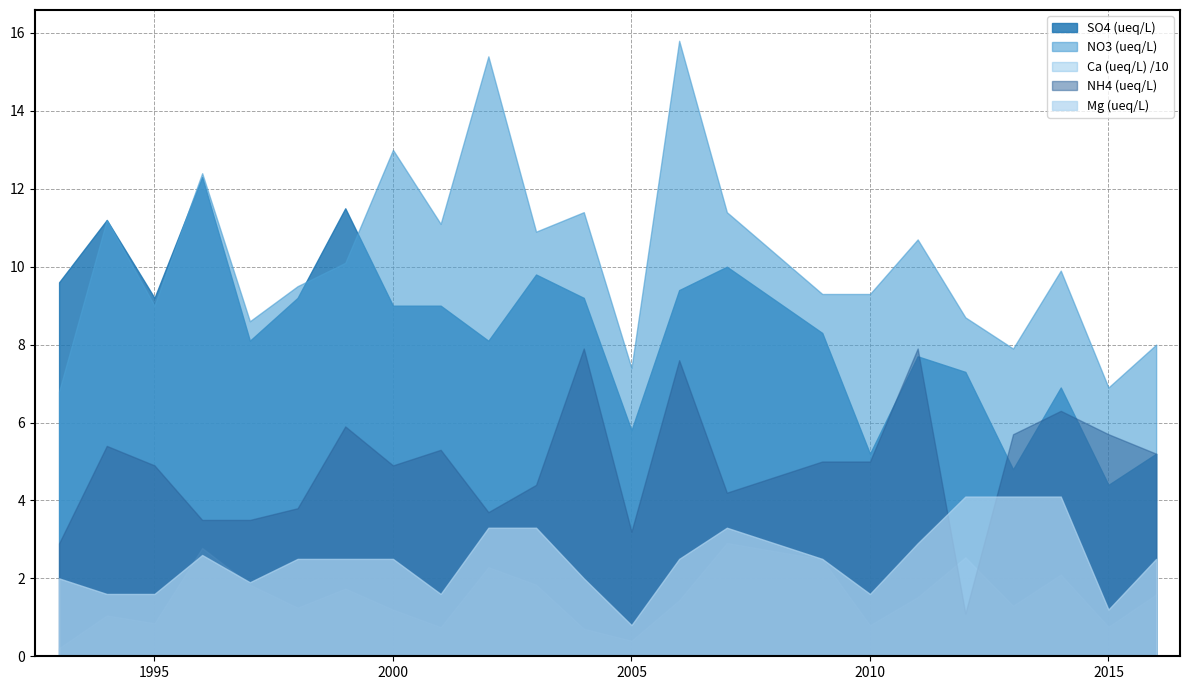

What is the difference between the highest and lowest values at 2015?

6.1